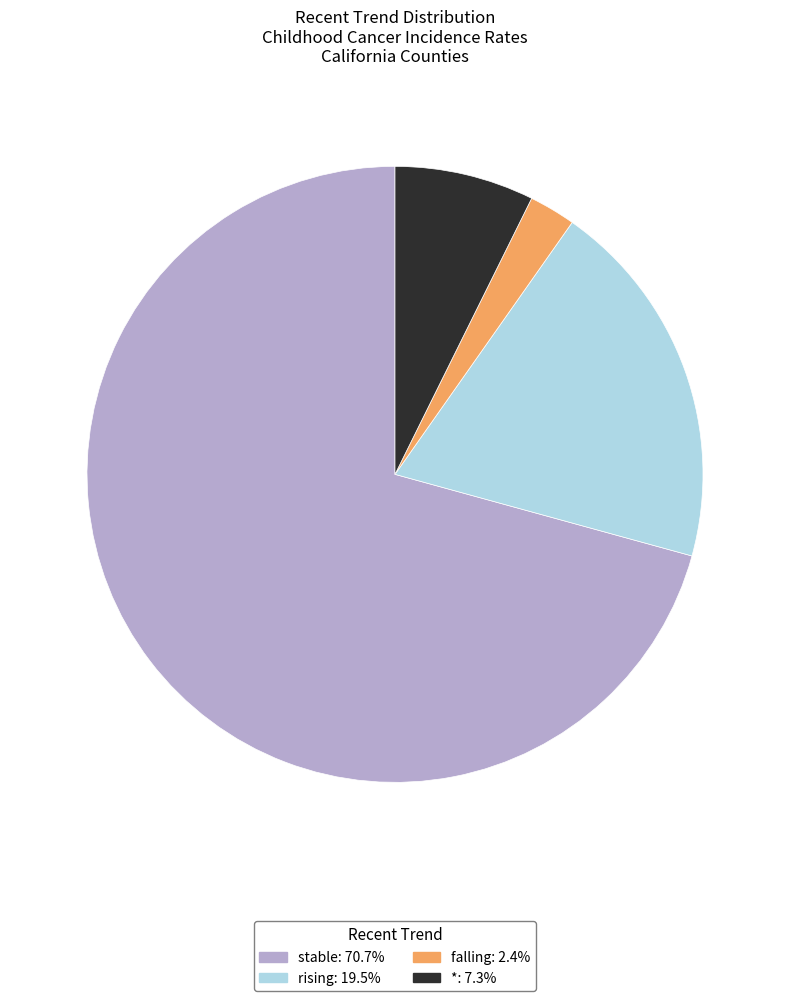

How many segments does this pie chart have?

4